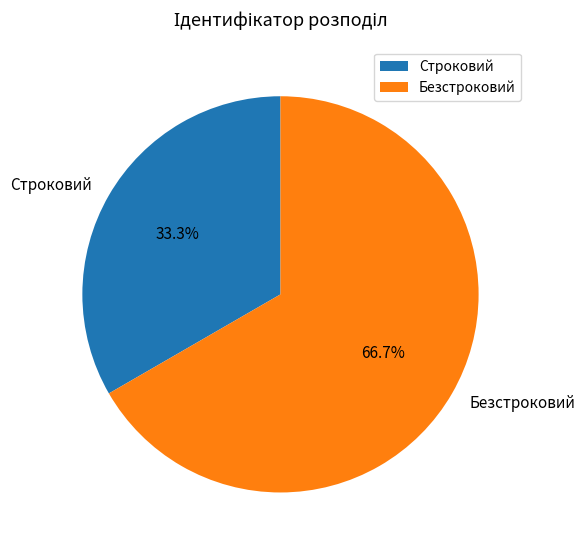

To the nearest percent, what is the difference between the Строковий and Безстроковий slice percentages?

33%